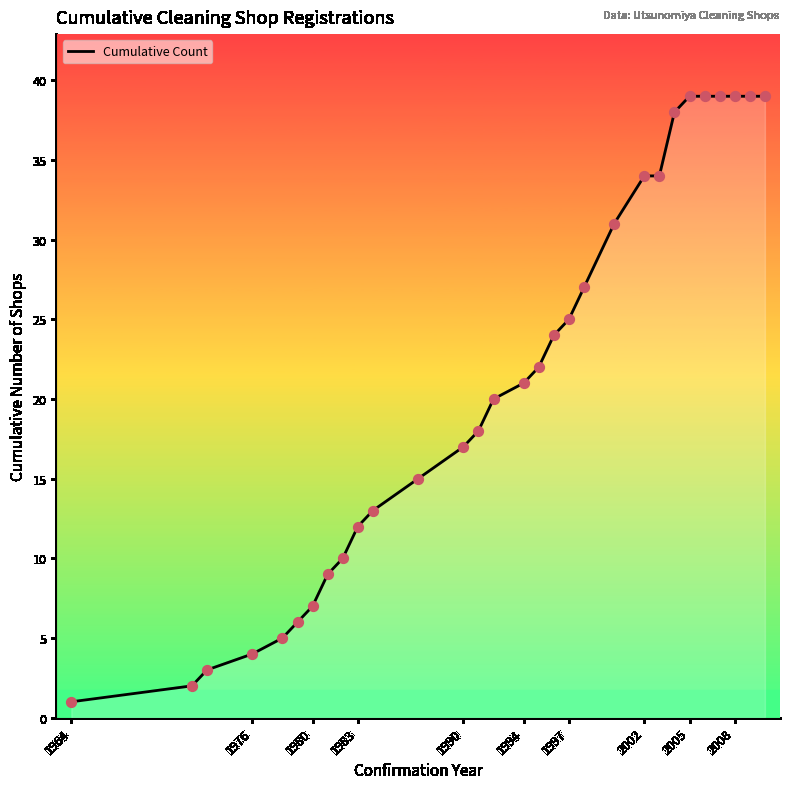

What is the maximum value shown in the chart?

39